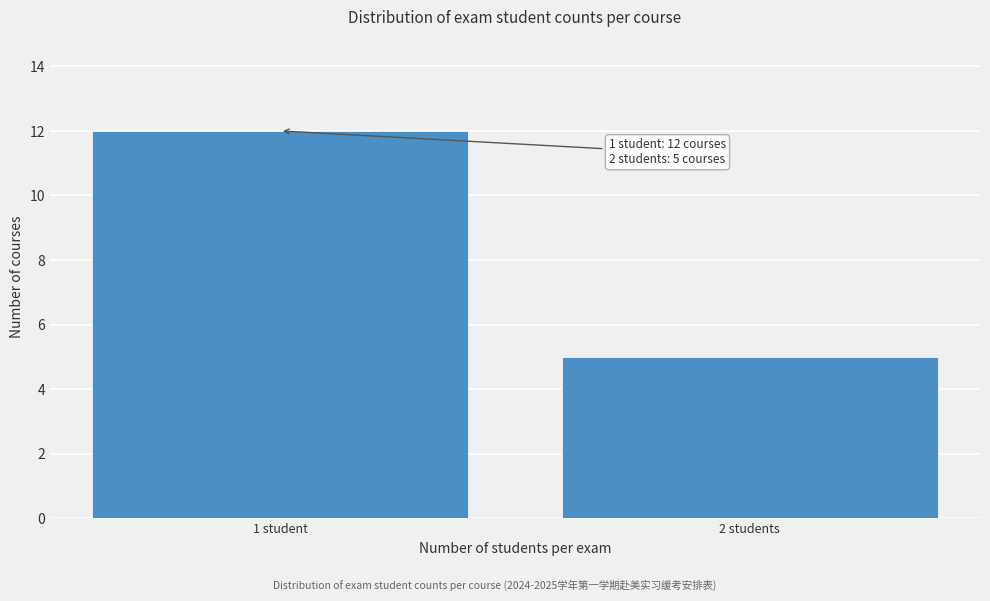

Reading left to right, what are all the values shown in this chart?

12	5